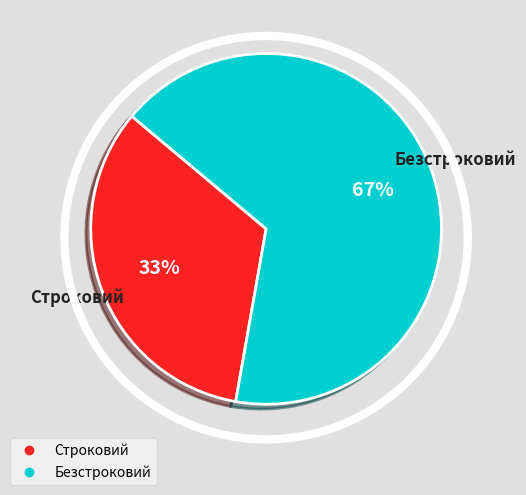

What is the smallest slice in the pie chart?

Строковий